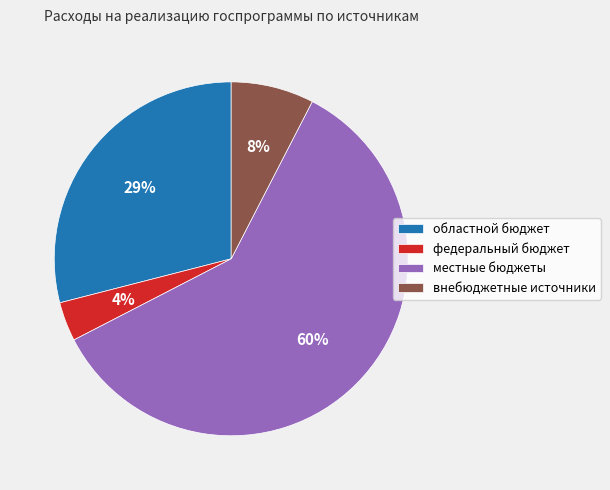

Which has a higher value, областной бюджет or федеральный бюджет?

областной бюджет